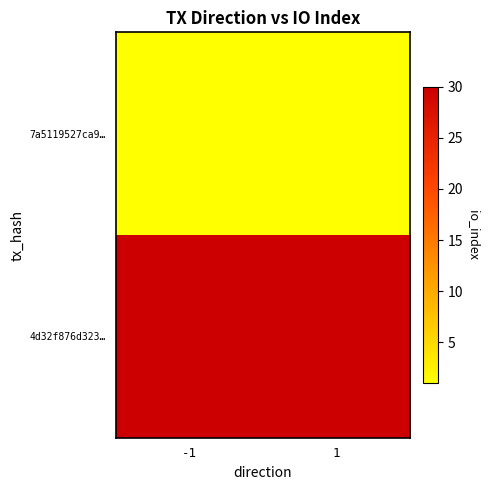

List the series in order of their peak value, lowest first.

7a5119527ca9…, 4d32f876d323…